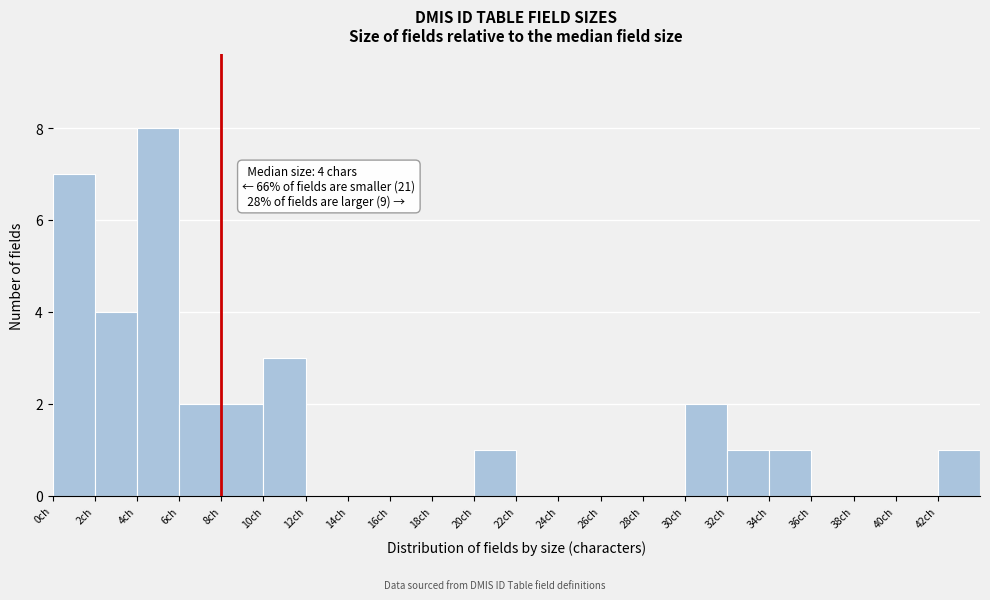

Which range on the x-axis has the tallest bar?

4 to 6